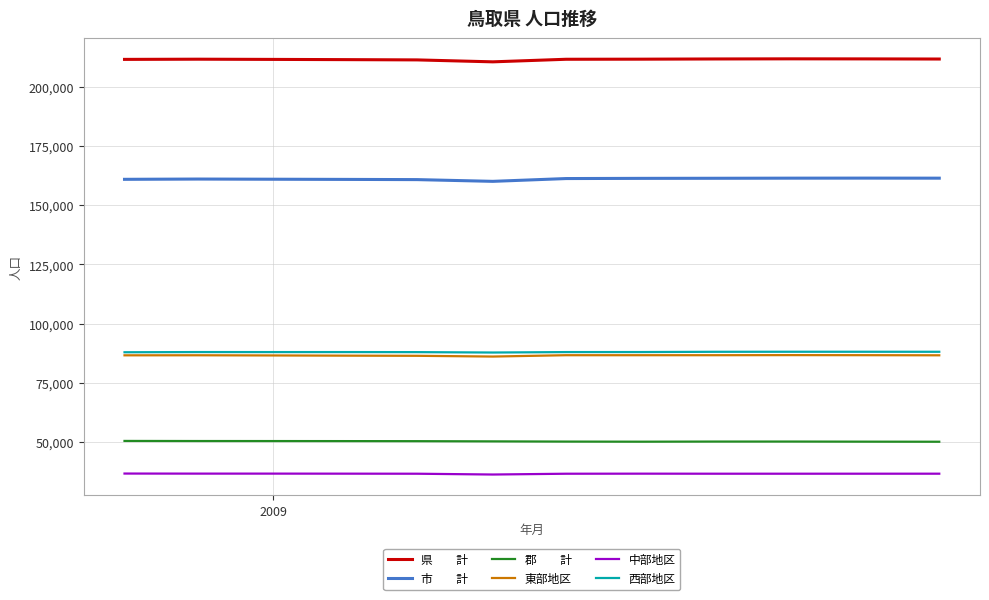

What is the smallest value displayed?

36407